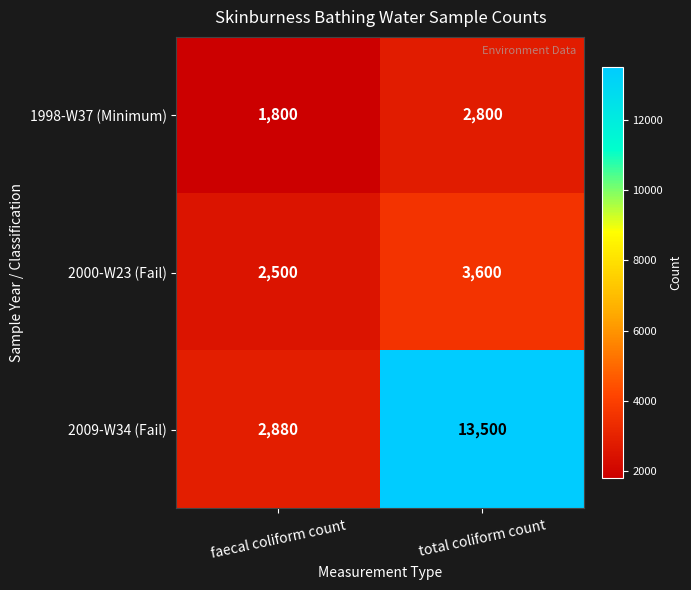

Which series has the largest total across all categories?

2009-W34 (Fail)